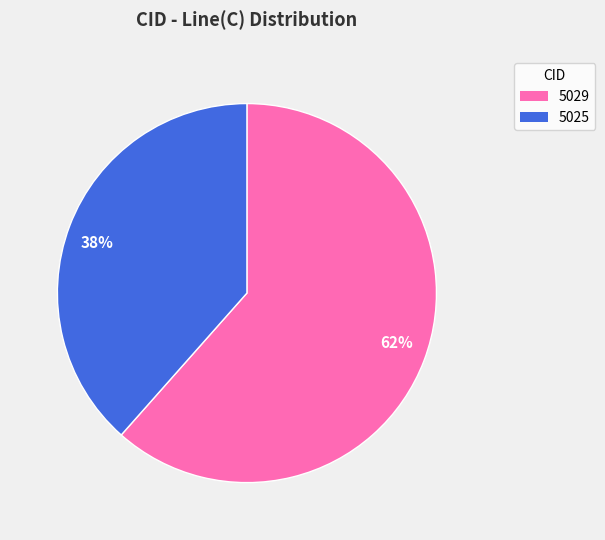

Approximately how many times larger is the value at 62% compared to 38%?

1.6